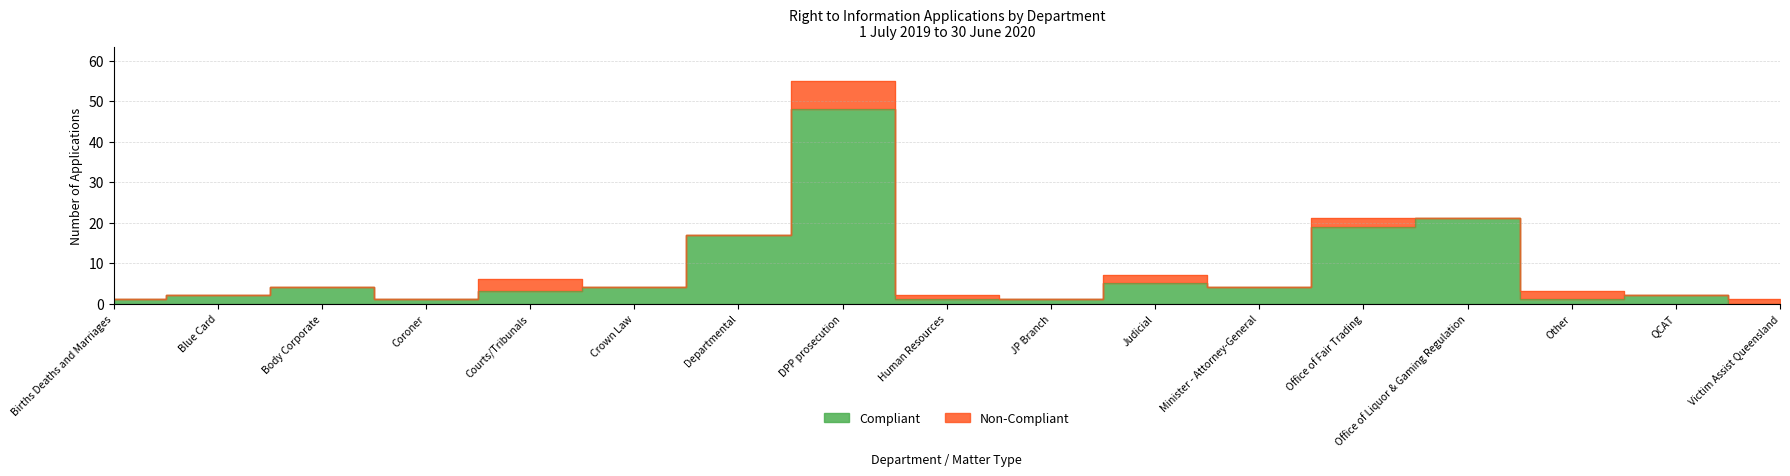

At which category does the data reach its first local valley?

Coroner